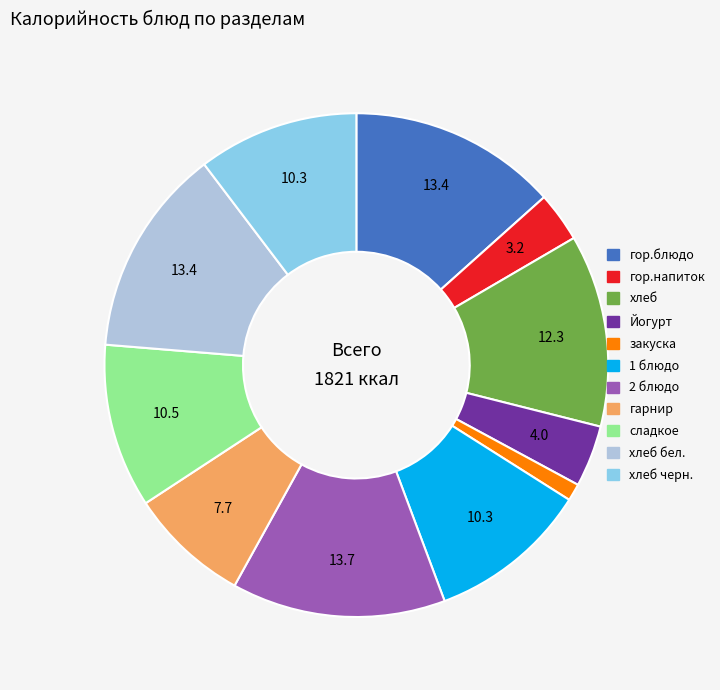

Does any single category account for the majority?

No